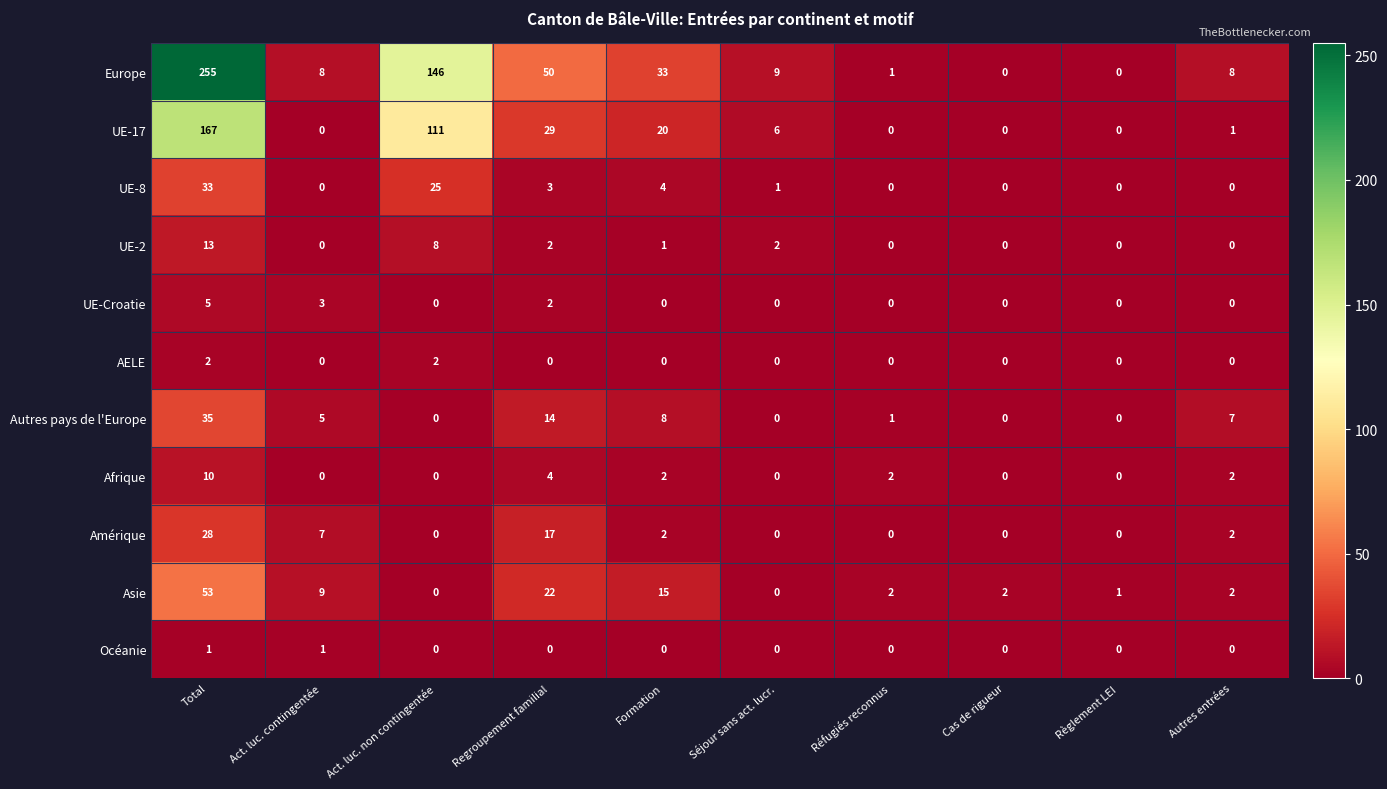

Is it true that UE-17 equals 0 at Act. luc. contingentée?

True